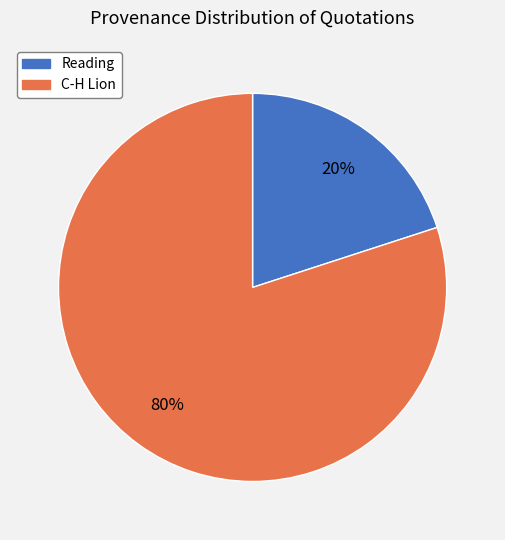

Does any single category account for the majority?

Yes